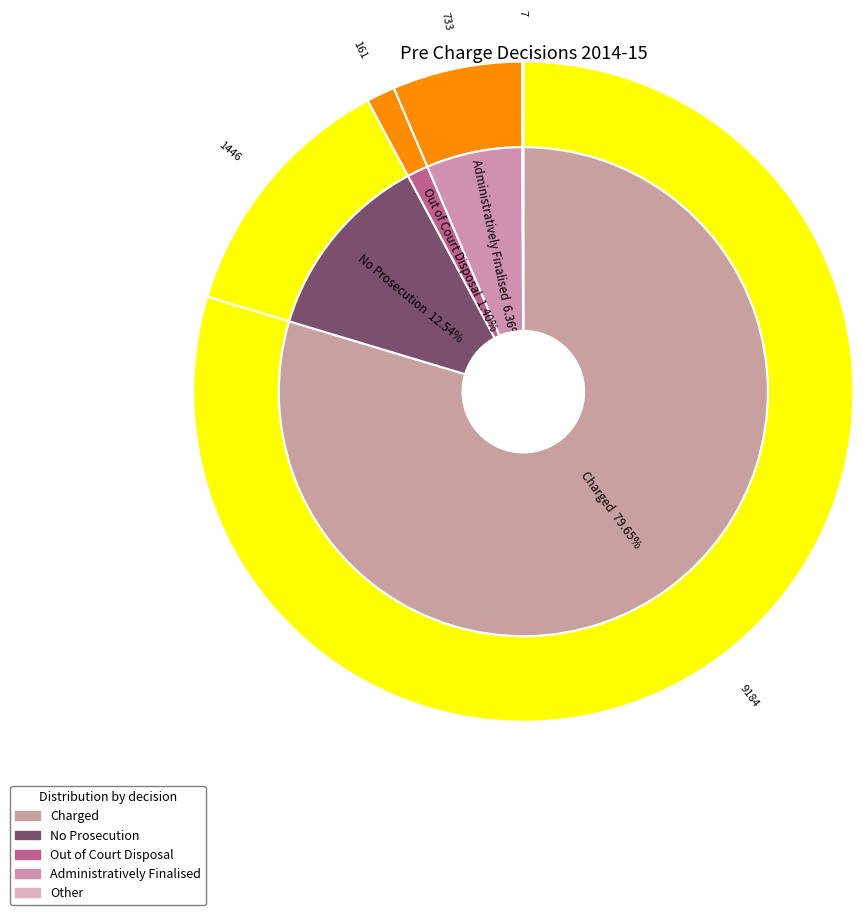

Does No Prosecution represent more than half of the total?

No